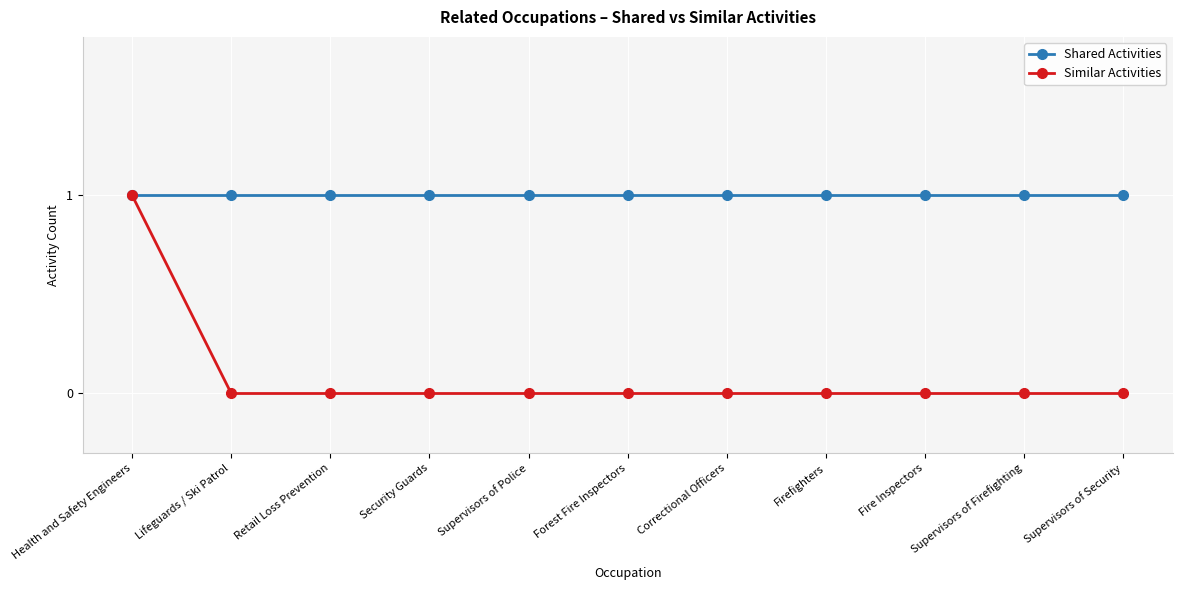

Reading right to left, list all the values displayed in this chart.

Shared Activities: Supervisors of Security=1	Supervisors of Firefighting=1	Fire Inspectors=1	Firefighters=1	Correctional Officers=1	Forest Fire Inspectors=1	Supervisors of Police=1	Security Guards=1	Retail Loss Prevention=1	Lifeguards / Ski Patrol=1	Health and Safety Engineers=1
Similar Activities: Supervisors of Security=0	Supervisors of Firefighting=0	Fire Inspectors=0	Firefighters=0	Correctional Officers=0	Forest Fire Inspectors=0	Supervisors of Police=0	Security Guards=0	Retail Loss Prevention=0	Lifeguards / Ski Patrol=0	Health and Safety Engineers=1